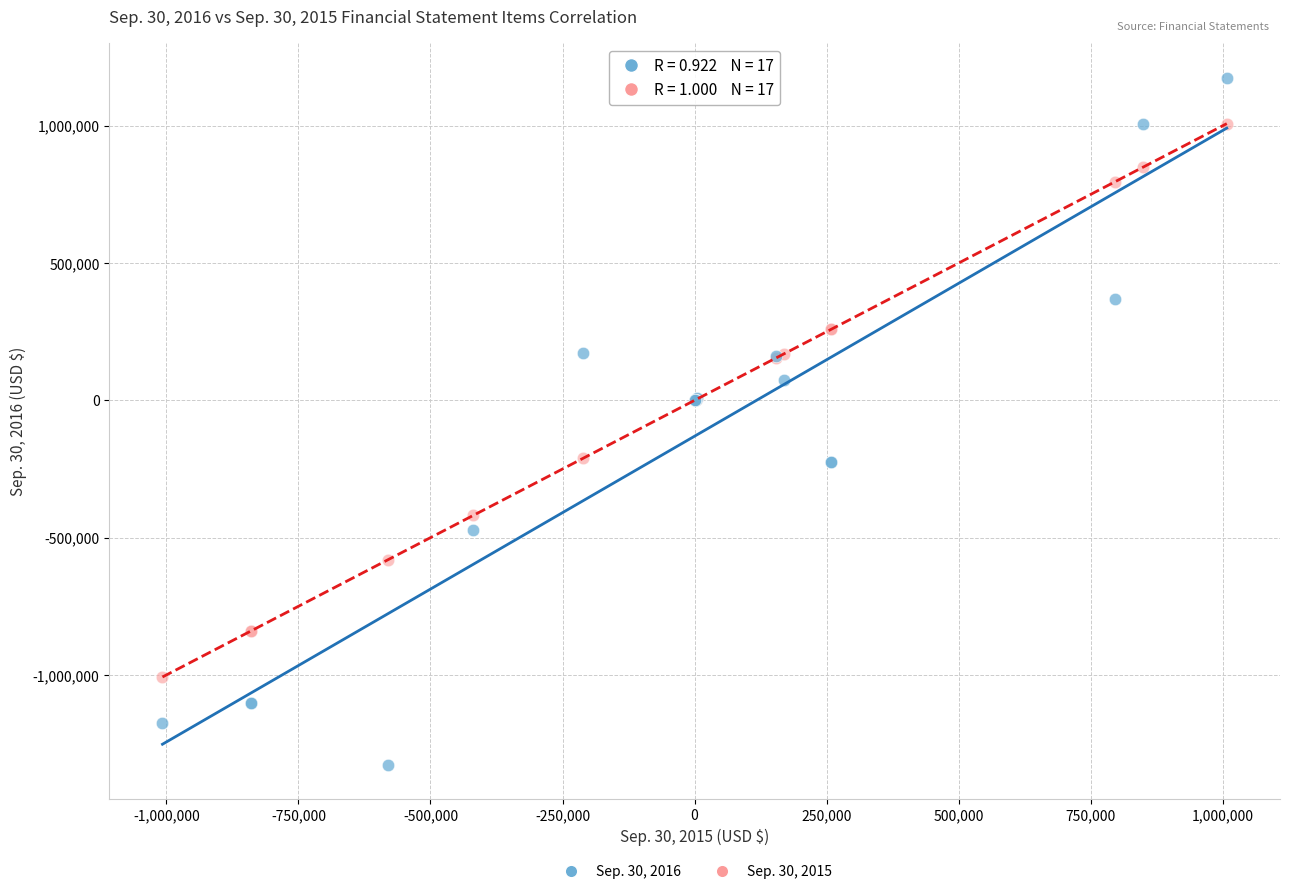

What are all the series names shown in the legend?

Sep. 30, 2016, Sep. 30, 2015